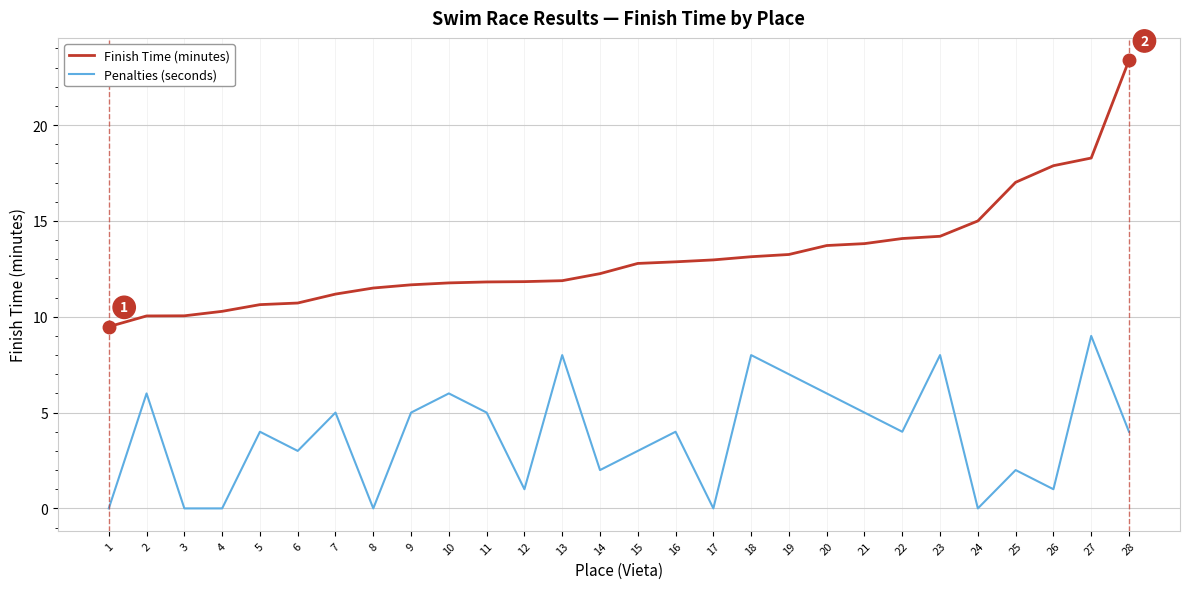

Rank the series at 20 from lowest to highest value.

Penalties (seconds), Finish Time (minutes)